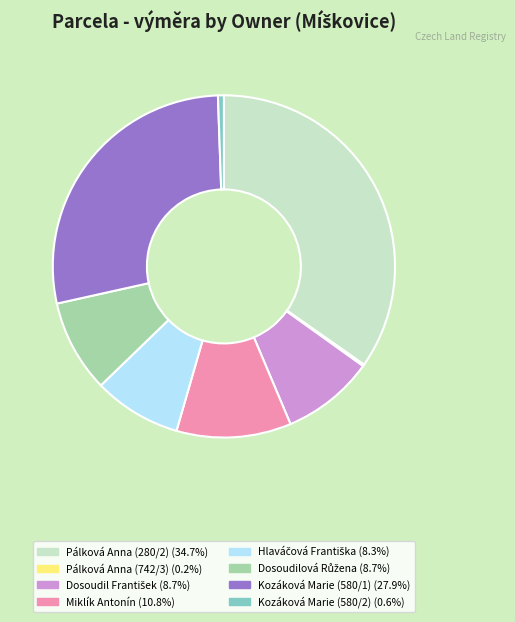

Between Kozáková Marie (580/1) and Pálková Anna (280/2), which is larger?

Pálková Anna (280/2)